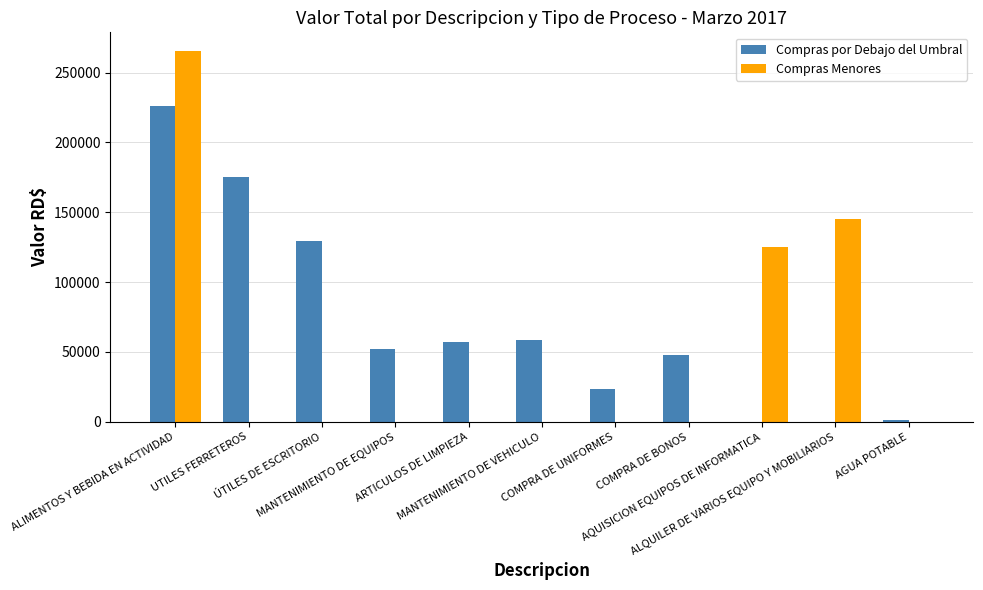

What is the maximum value for Compras Menores?

265500.0